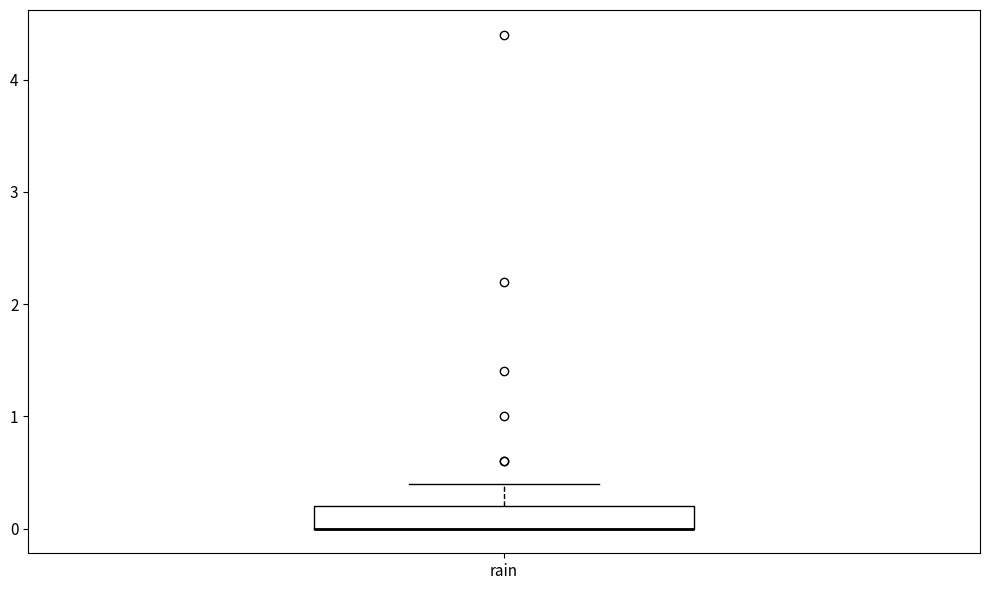

Transcribe this box plot: give where the median line is, the range the box spans, and where the two whiskers end, as read against the y-axis. The values are not printed on the chart, so give them approximately, as read against the axis.

median 0.0 (drawn on the box's lower edge), box 0.0 to 0.2, whiskers 0.0 to 0.4